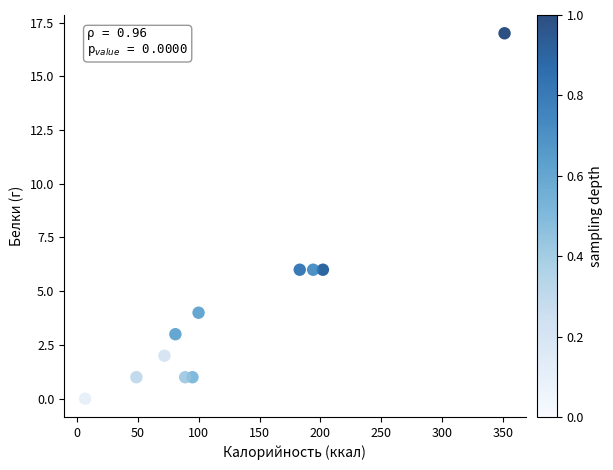

What is the average Y value?

4